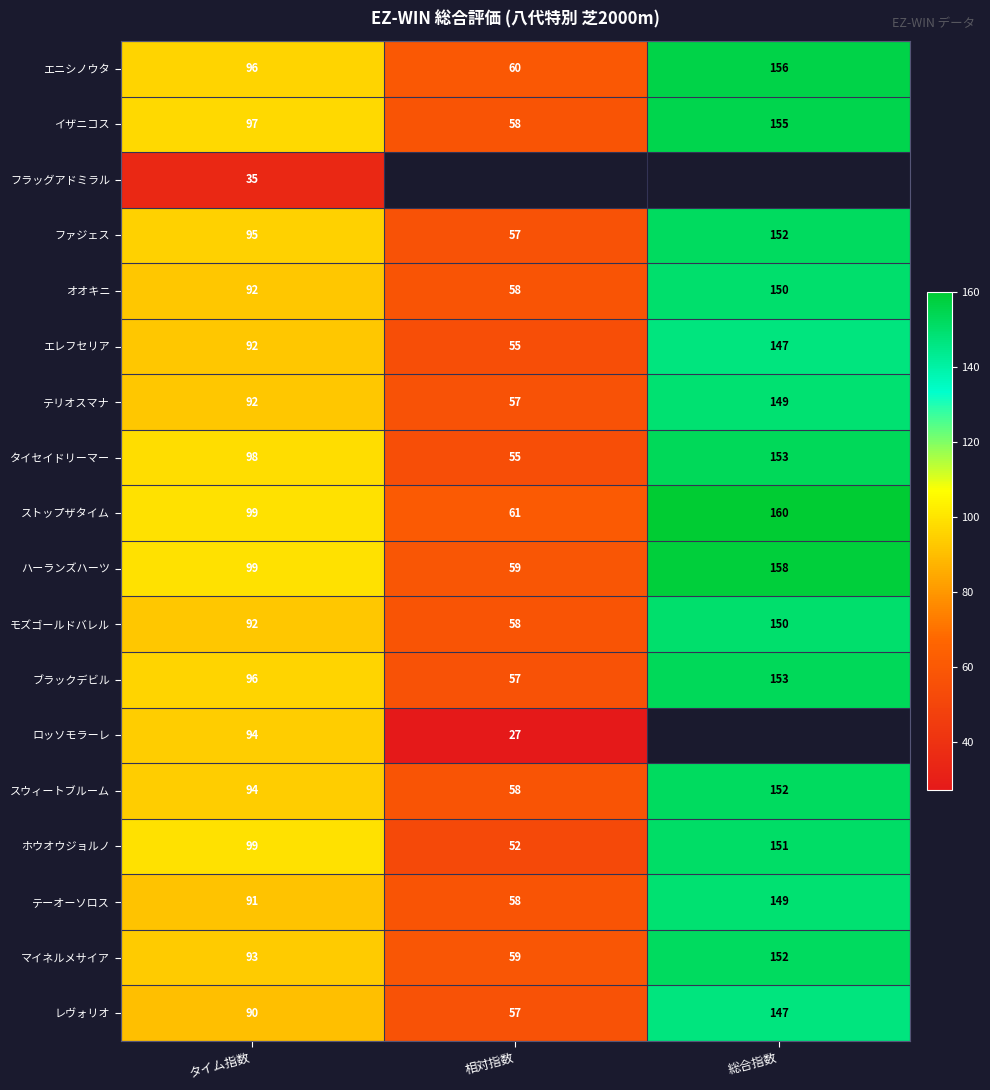

List the labels in order of タイセイドリーマー value, largest first.

総合指数, タイム指数, 相対指数